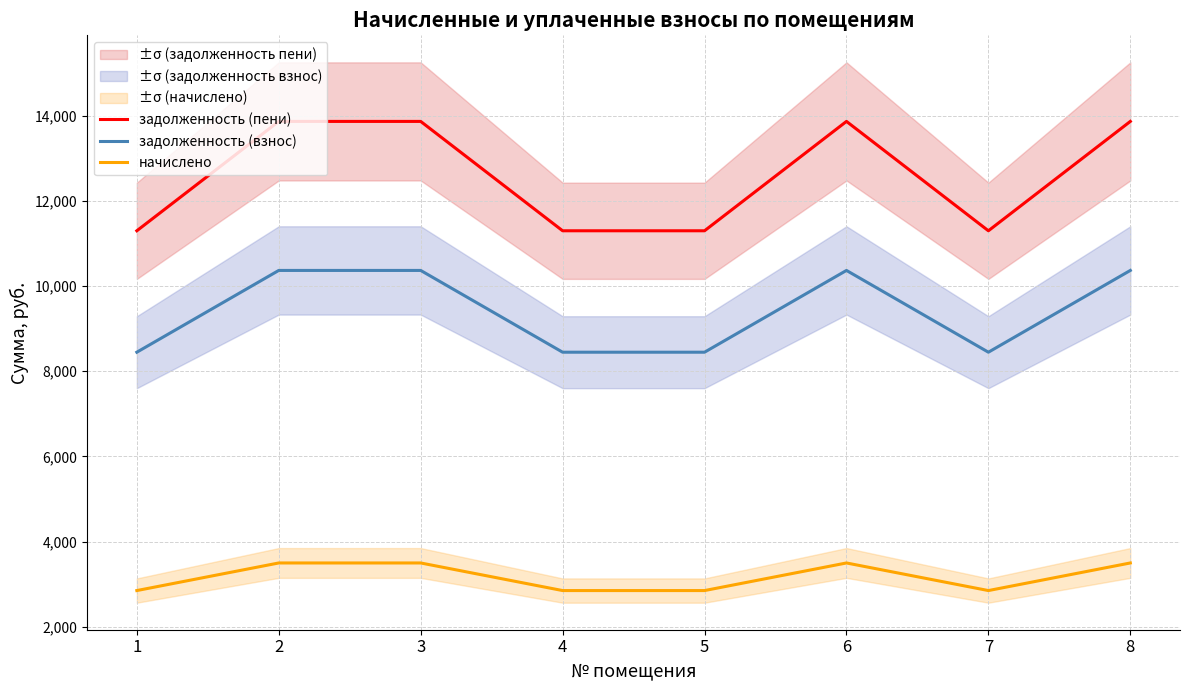

True or false: задолженность (пени) has more than 0 interior local peaks.

True